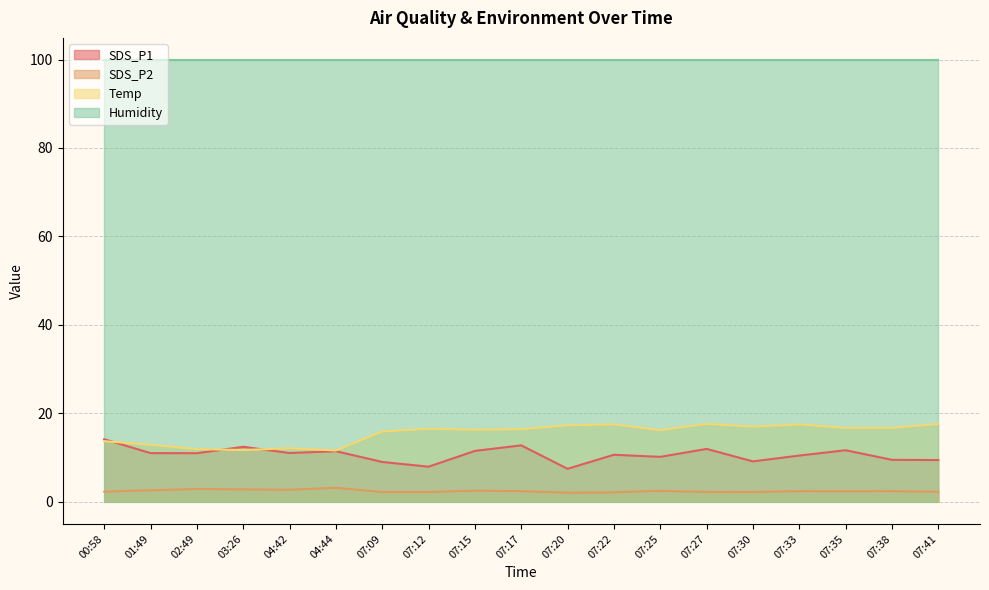

True or false: SDS_P2 and SDS_P1 intersect in this chart.

False